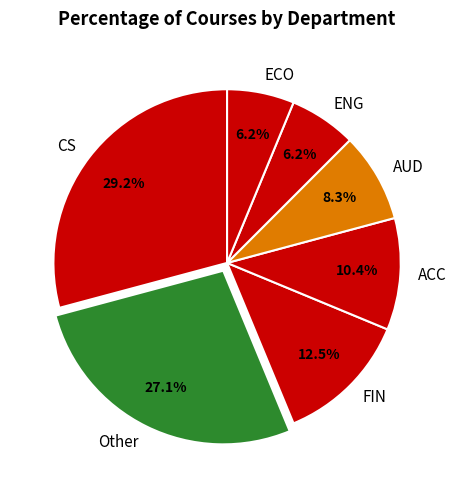

Approximately how many times larger is the value at ACC compared to ECO?

1.7